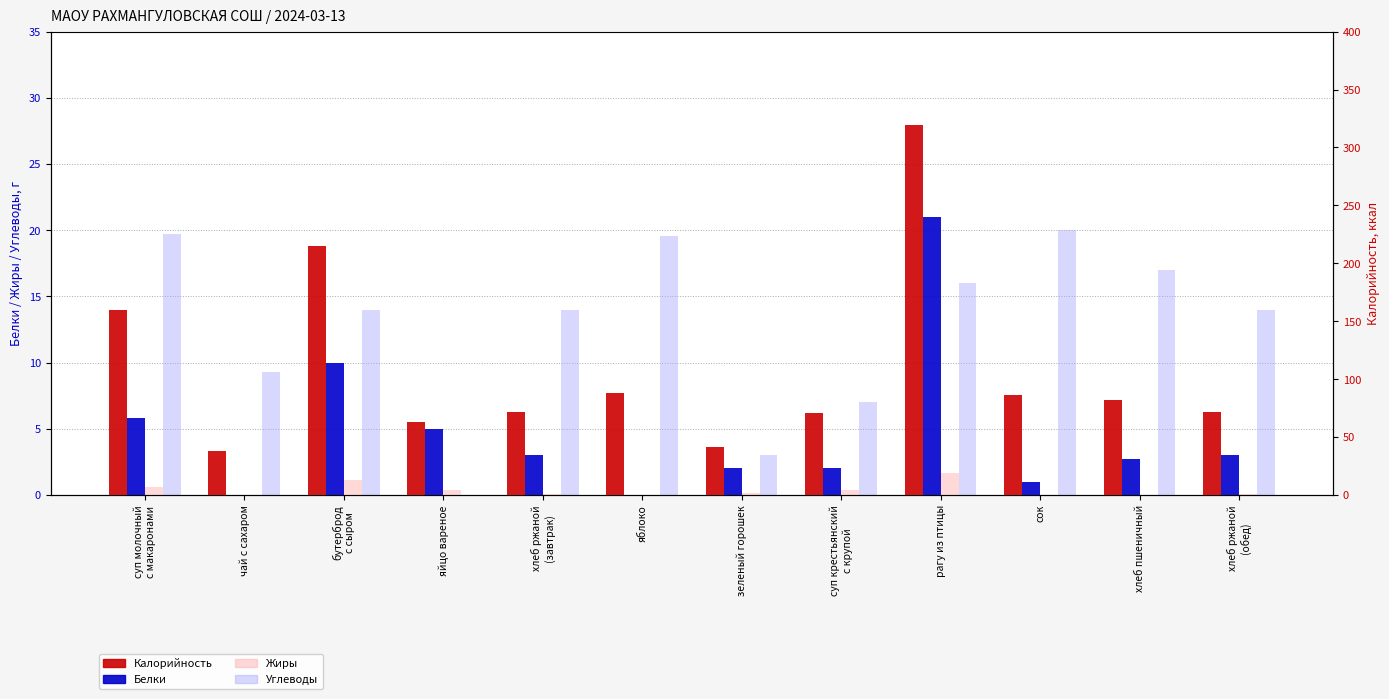

Rank the categories by Углеводы value from highest to lowest.

сок, суп молочный
с макаронами, яблоко, хлеб пшеничный, рагу из птицы, бутерброд
с сыром, хлеб ржаной
(завтрак), хлеб ржаной
(обед), чай с сахаром, суп крестьянский
с крупой, зеленый горошек, яйцо вареное